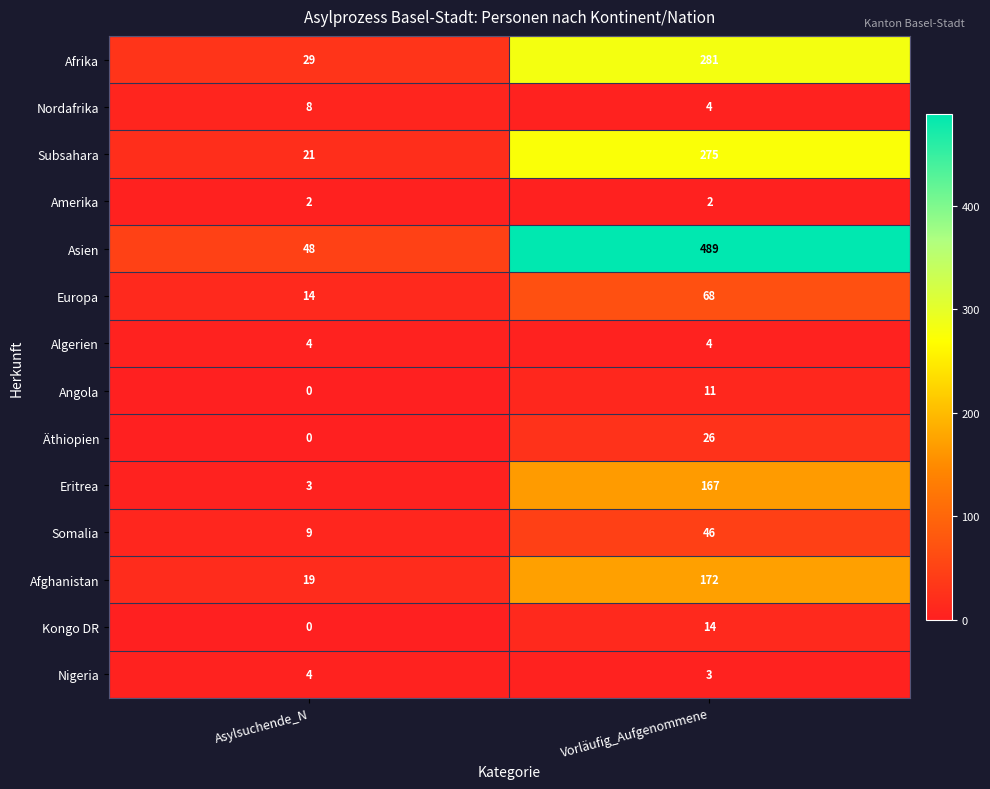

What is the greatest value displayed?

489